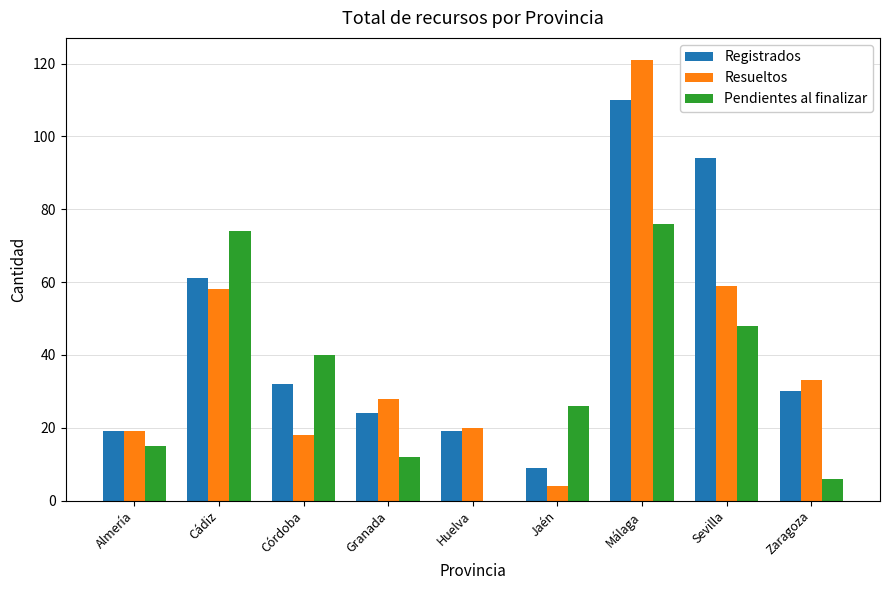

What are all the series names shown in the legend?

Registrados, Resueltos, Pendientes al finalizar